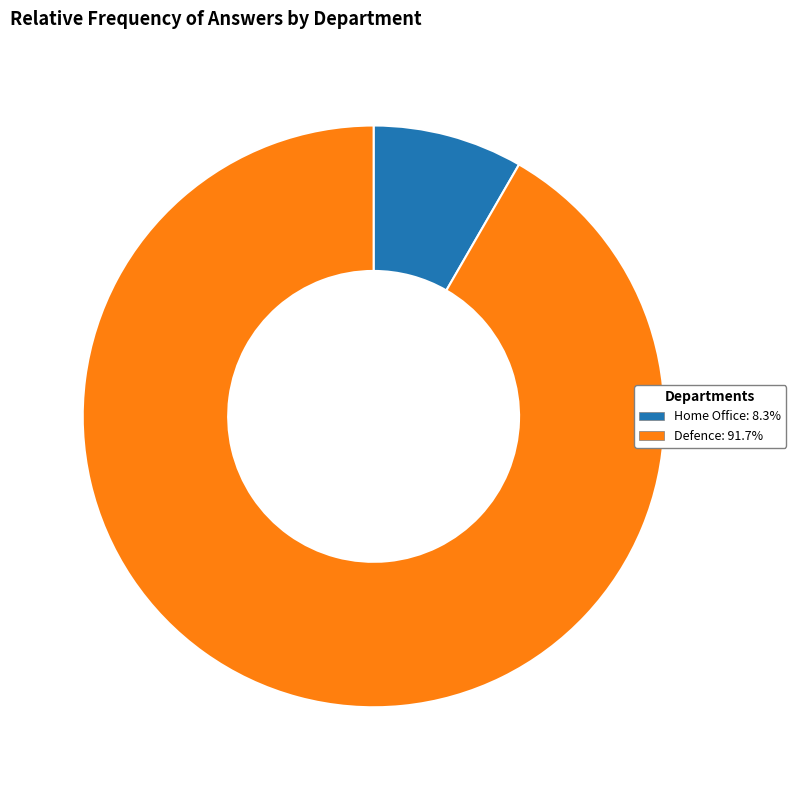

How many segments does this pie chart have?

2